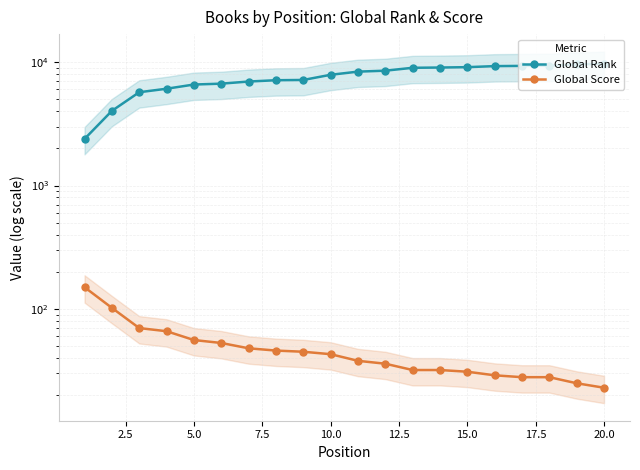

True or false: Global Score has a value of 47 at 15.0.

False